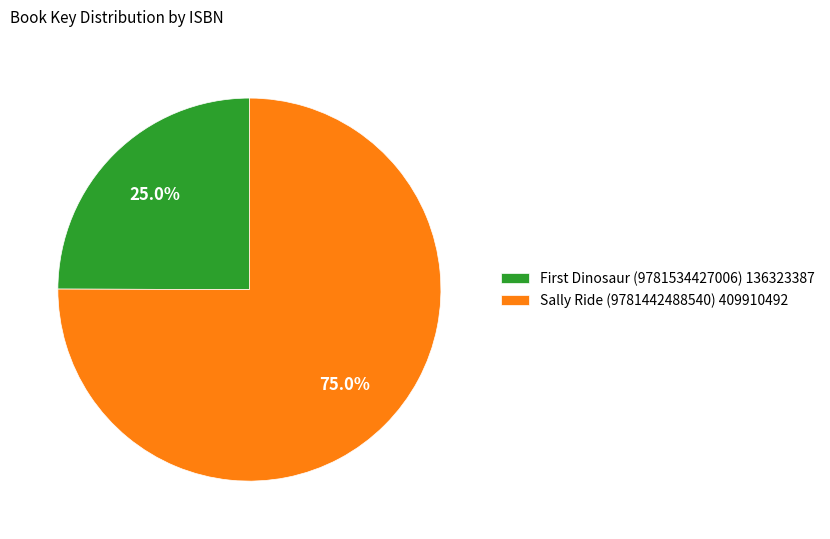

The Sally Ride (9781442488540) slice represents 75% of the pie. True or false?

True